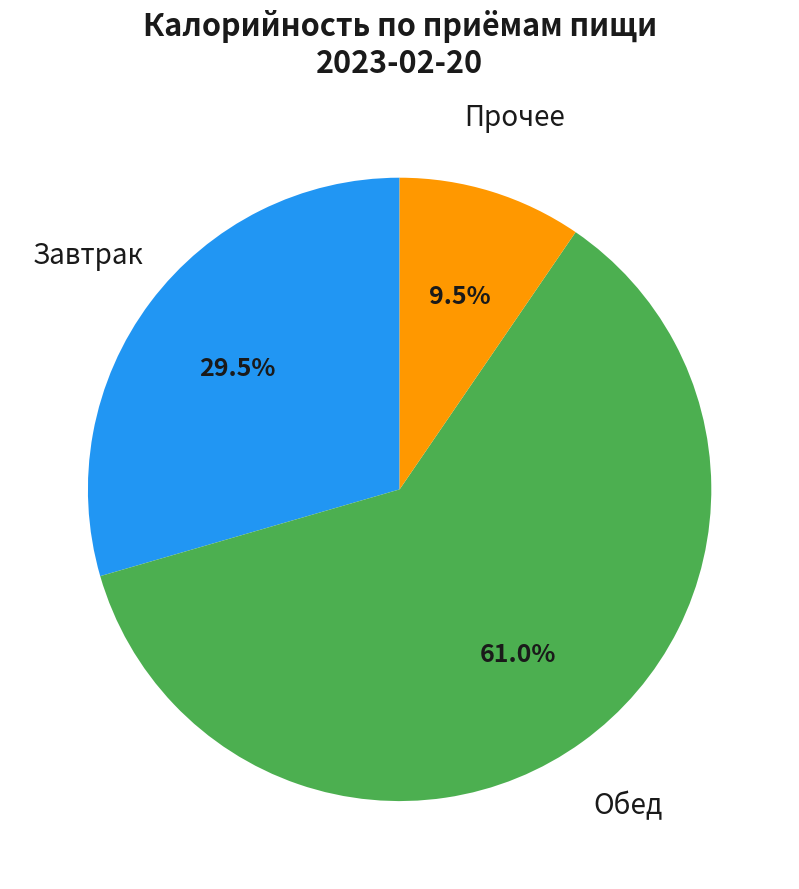

How many segments does this pie chart have?

3